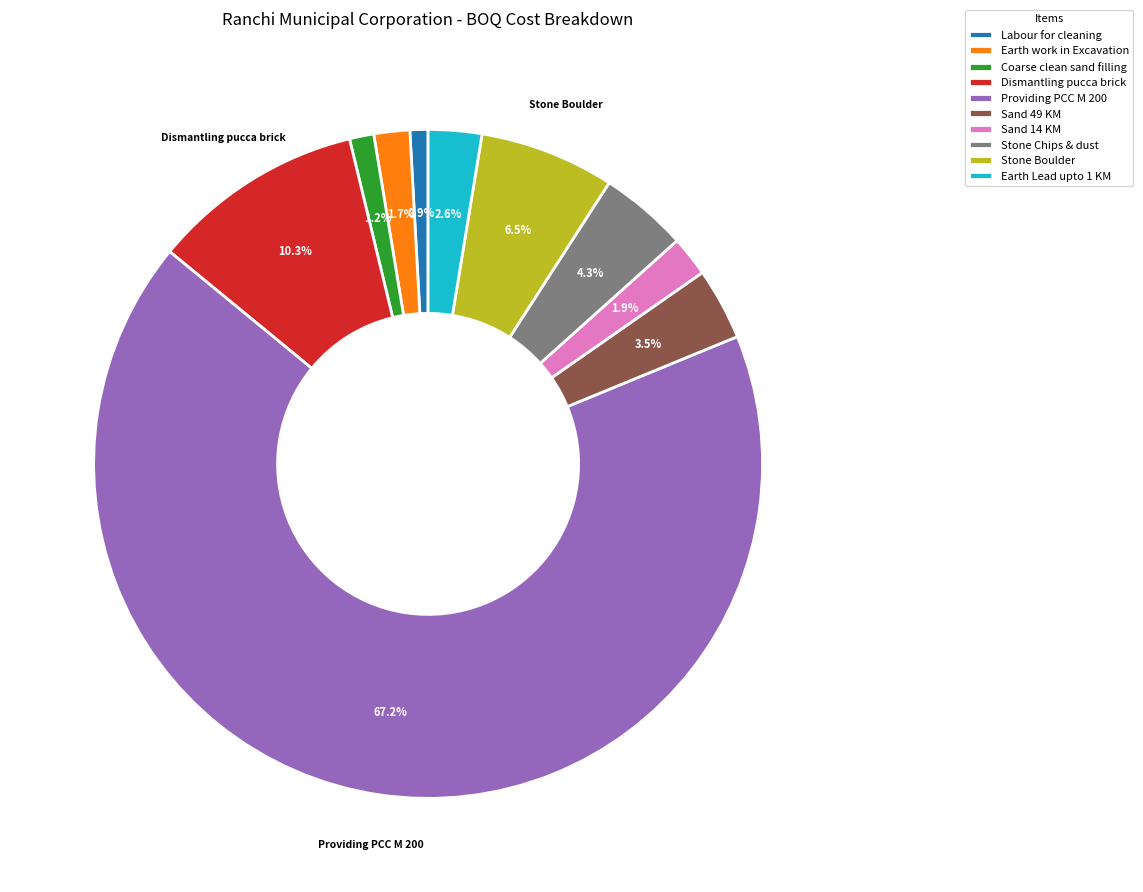

To the nearest percent, what is the average slice percentage?

10%